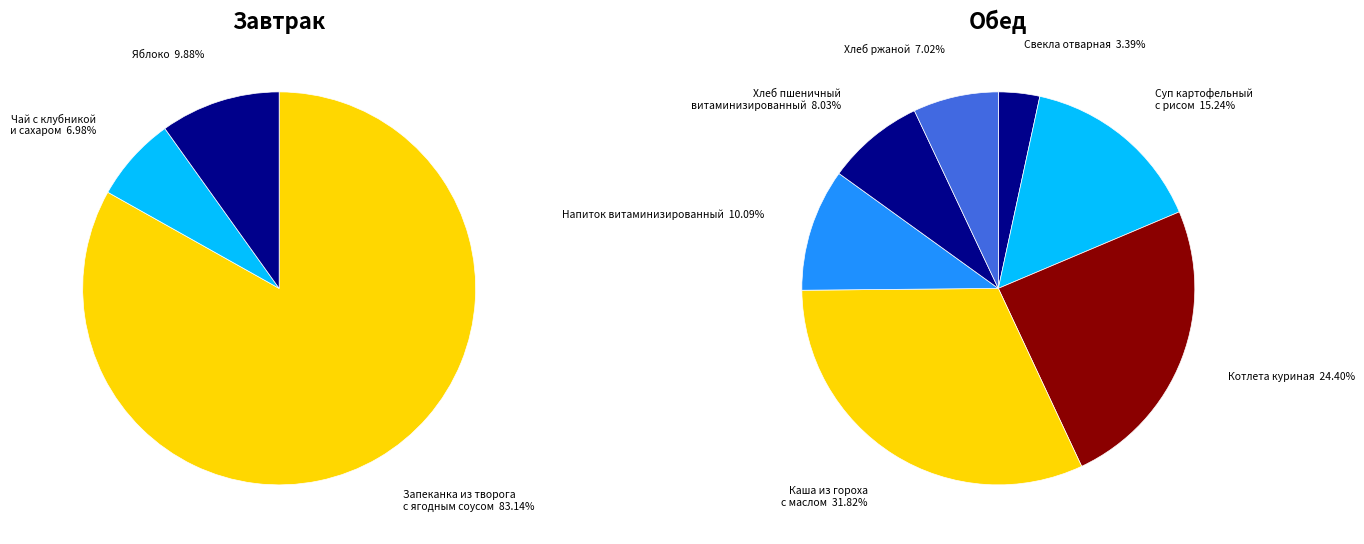

True or false: Чай с клубникой и сахаром accounts for 7% of the total.

True